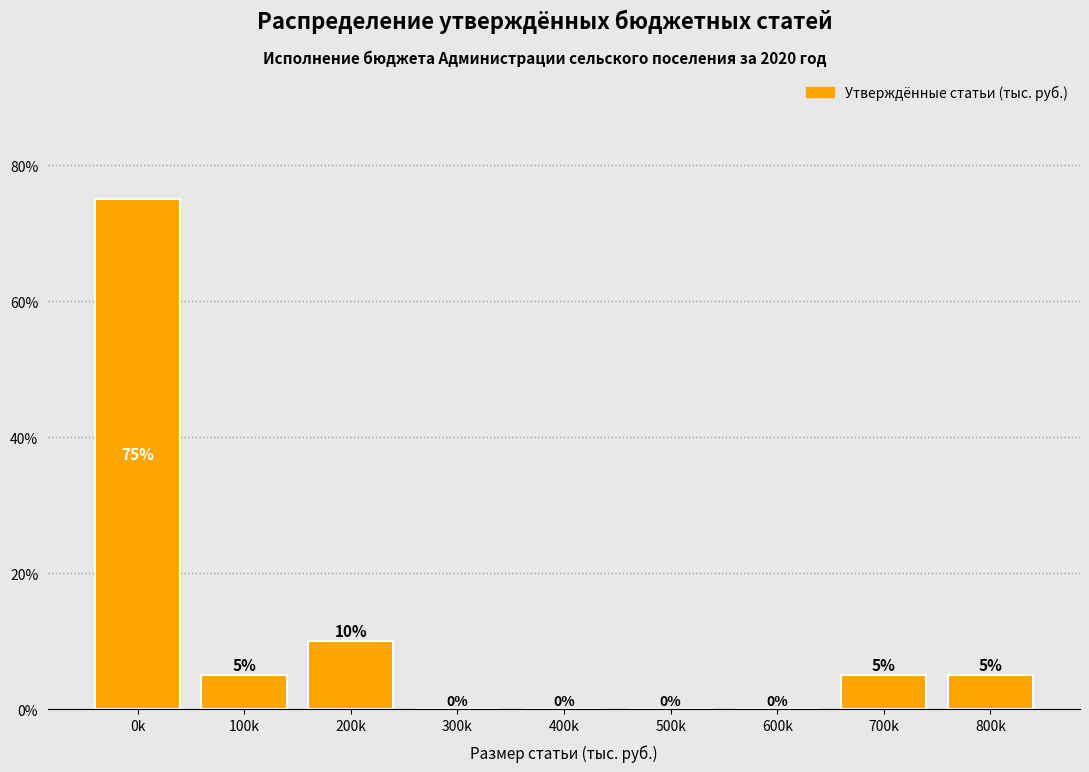

Reading left to right, list all the values displayed in this chart.

0k=75	100k=5	200k=10	300k=0	400k=0	500k=0	600k=0	700k=5	800k=5